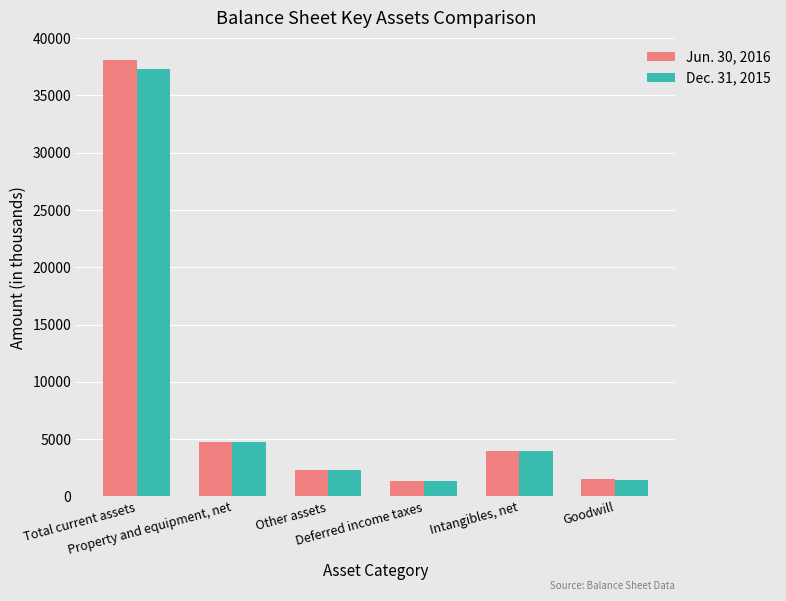

What is the maximum value shown in the chart?

38122